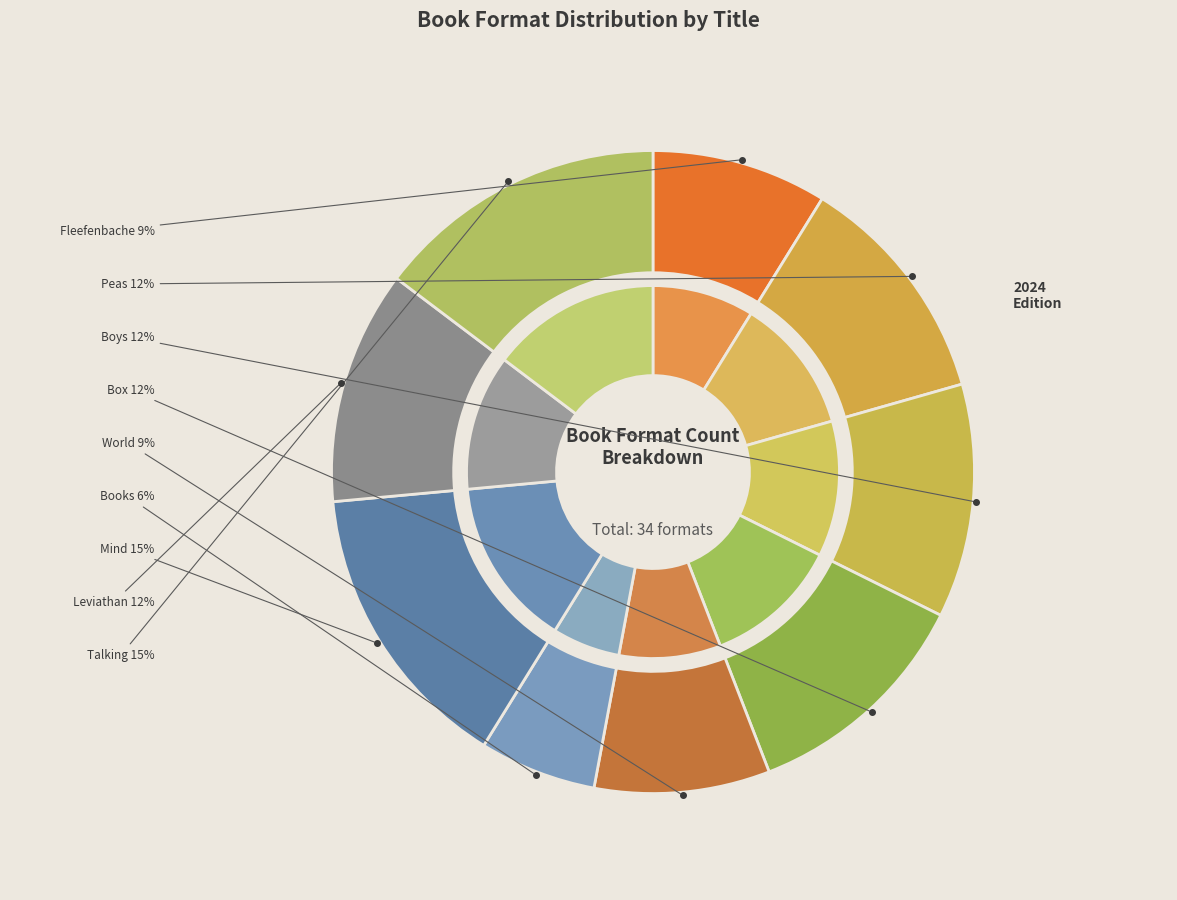

Does LMNO Peas account for over 50% of the chart?

No